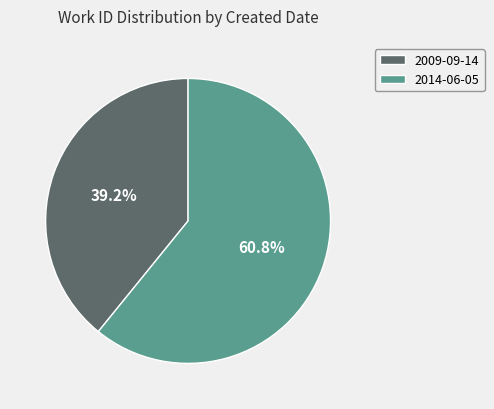

Is 2009-09-14 the majority of the pie?

No